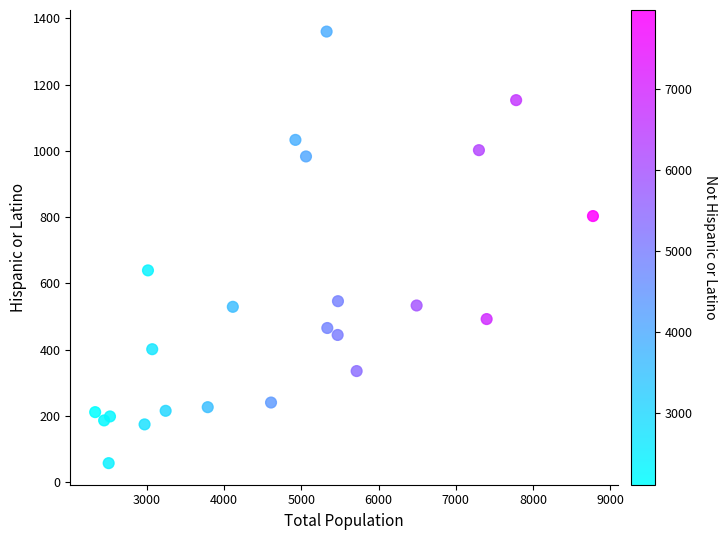

What Y value in the scatter plot is closest to 708?

639